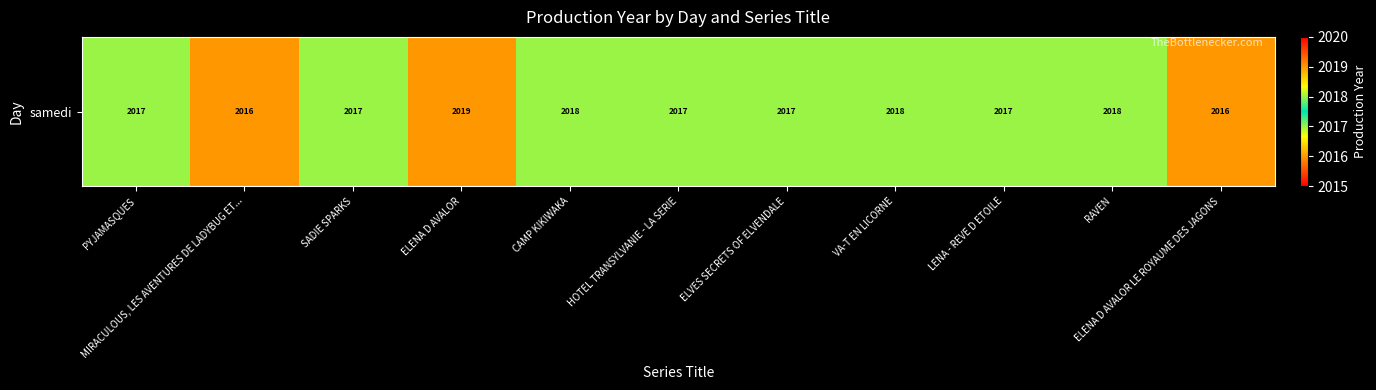

What is the difference between the second highest and second lowest values?

2